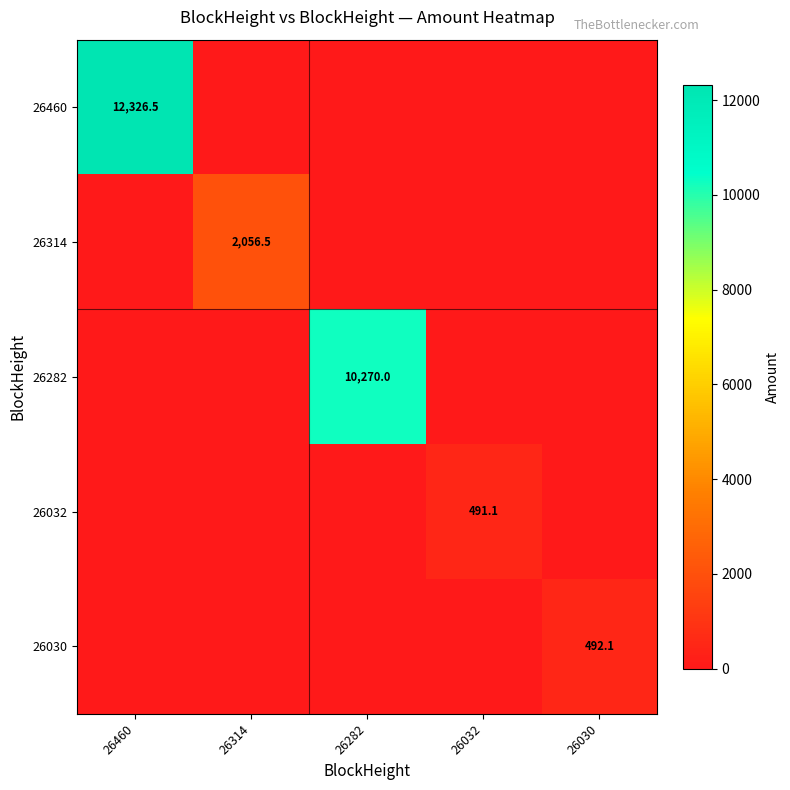

The value of 26032 at 26032 is 873.3. True or false?

False